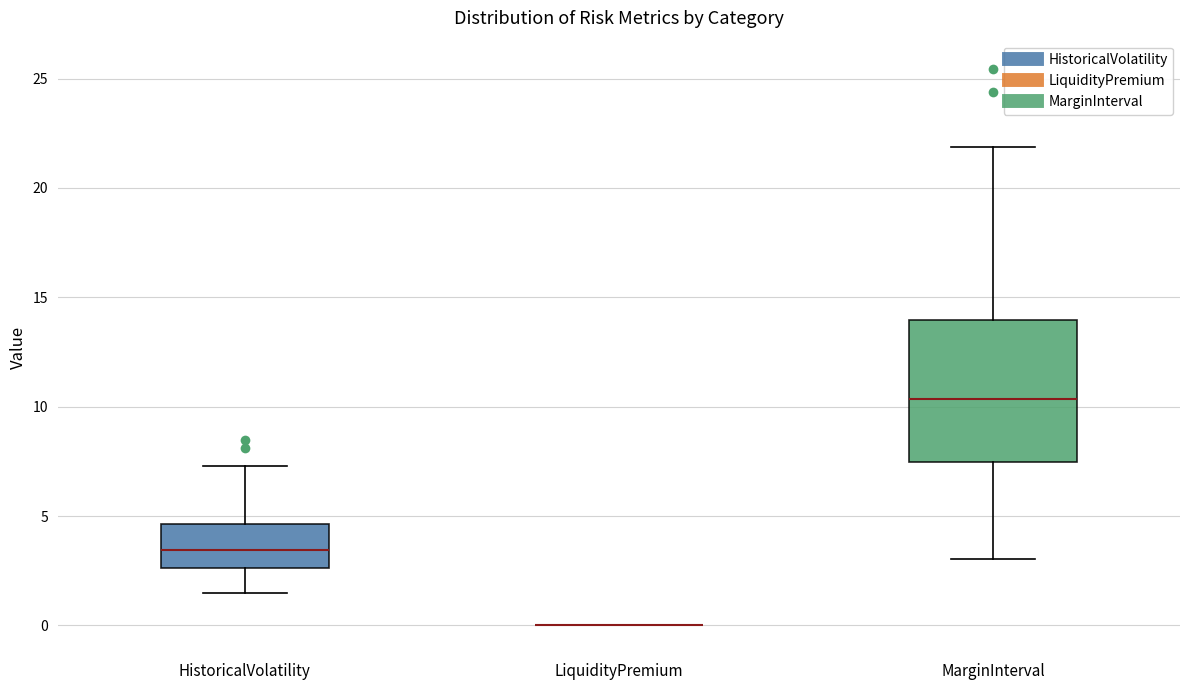

Reading left to right, transcribe this box plot: for each box, give where its median line is, the range the box spans, and where its two whiskers end, as read against the y-axis. The values are not printed on the chart, so give them approximately, as read against the axis.

HistoricalVolatility: median 3.5, box 2.5 to 4.5, whiskers 1.5 to 7.5
LiquidityPremium: box collapsed to a line at 0.0, whiskers 0.0 to 0.0
MarginInterval: median 10.5, box 7.5 to 14.0, whiskers 3.0 to 22.0